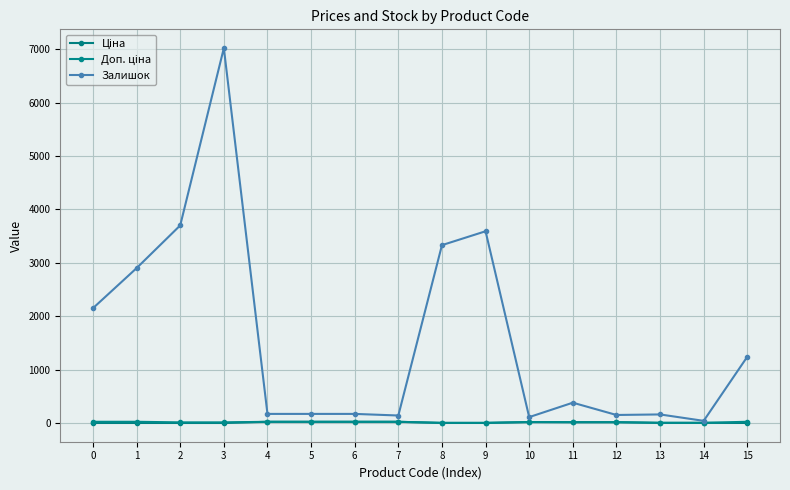

How many series are shown in this chart?

3